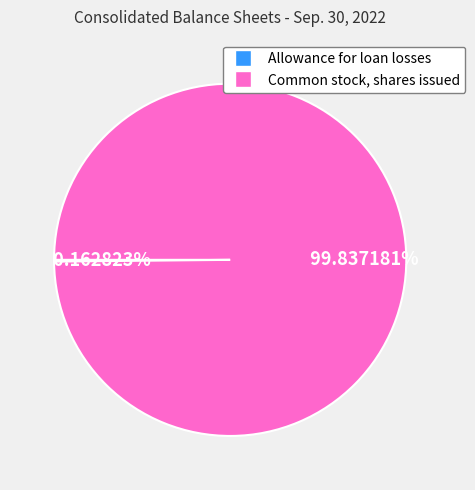

Is there a majority slice in this chart?

Yes